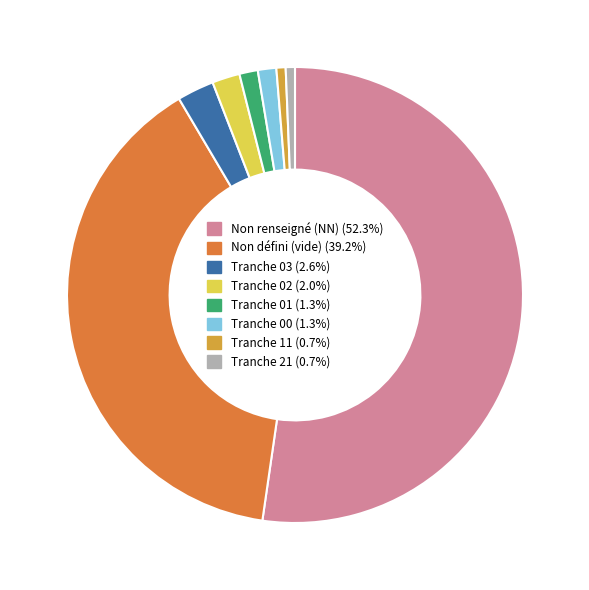

Count the number of slices in the pie.

8